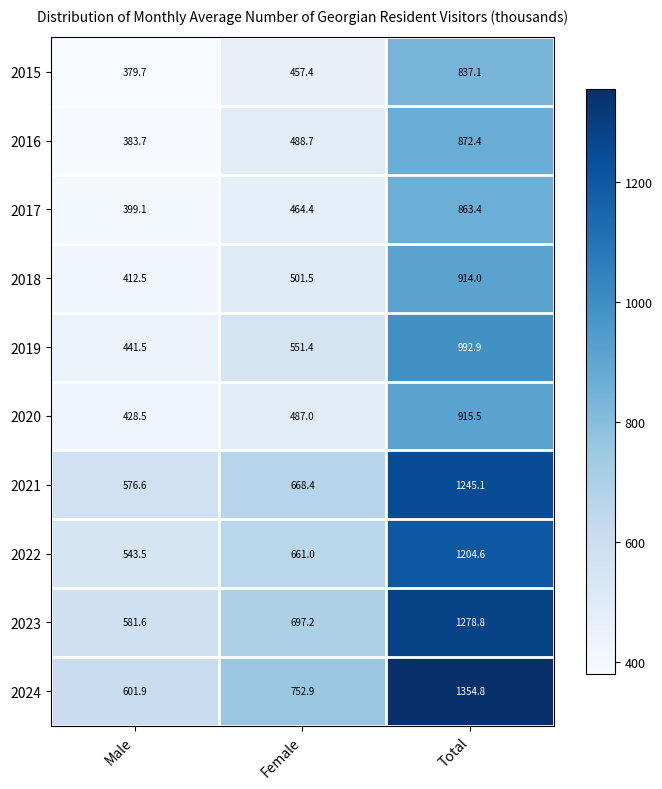

At Total, list the series in order from smallest to largest.

2015, 2017, 2016, 2018, 2020, 2019, 2022, 2021, 2023, 2024